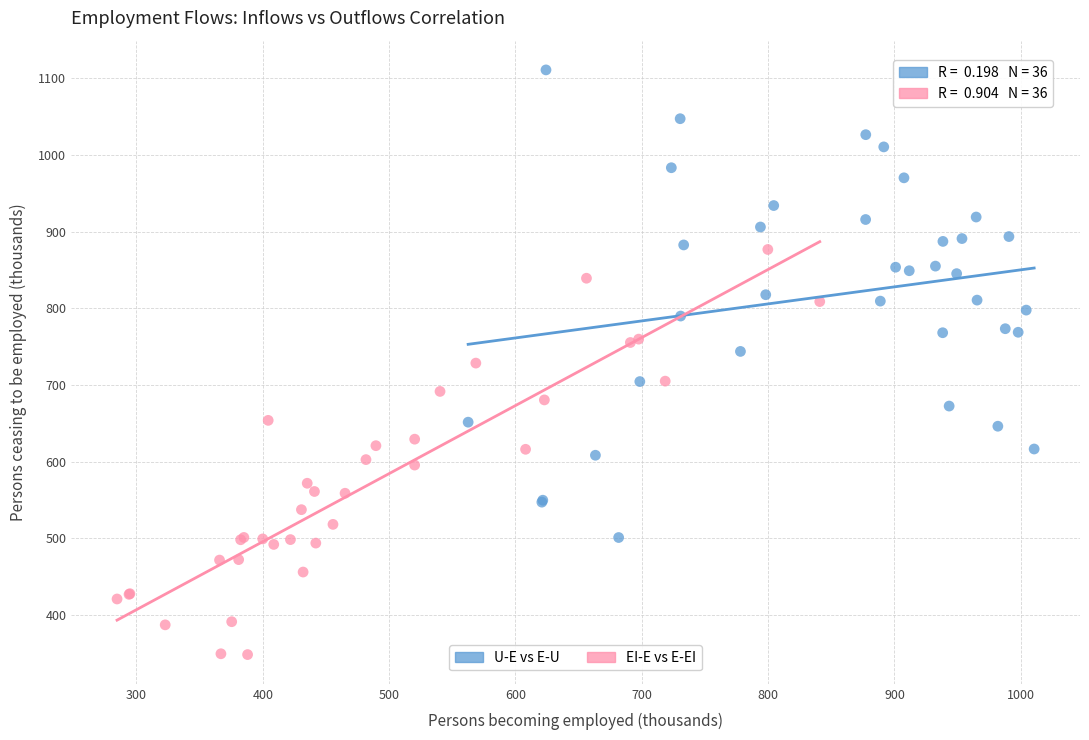

Which series reaches the minimum Y coordinate?

EI-E vs E-EI